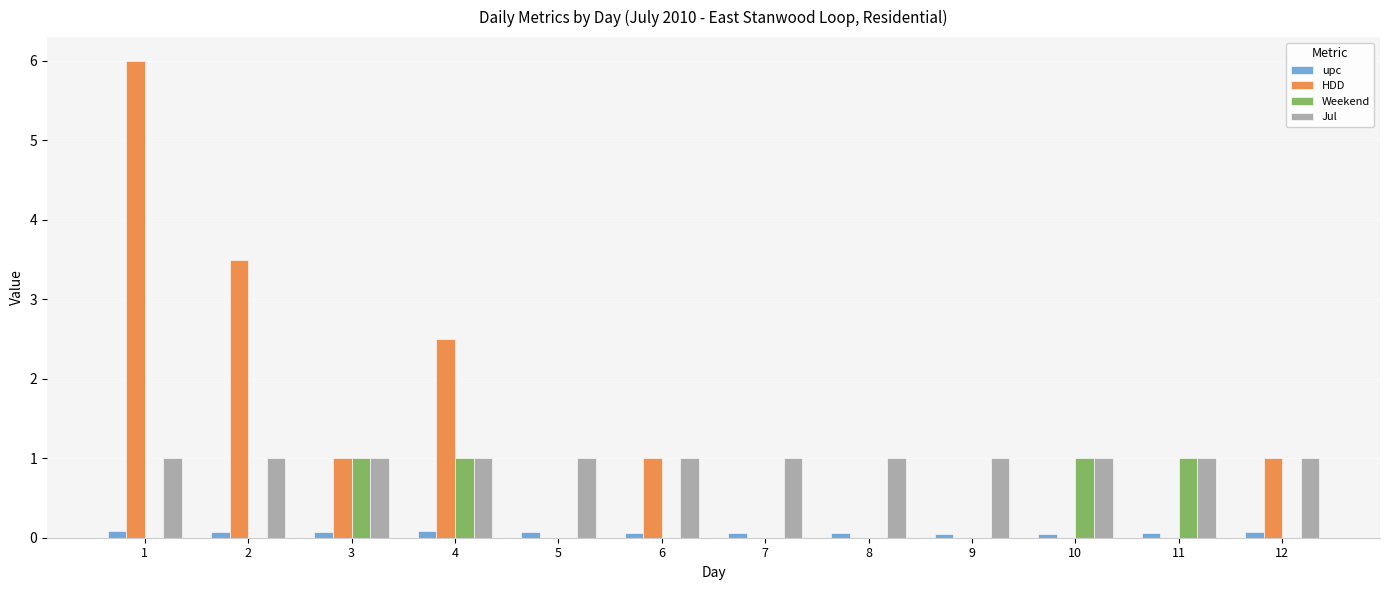

The Jul series shows 1.0 at 6. True or false?

True